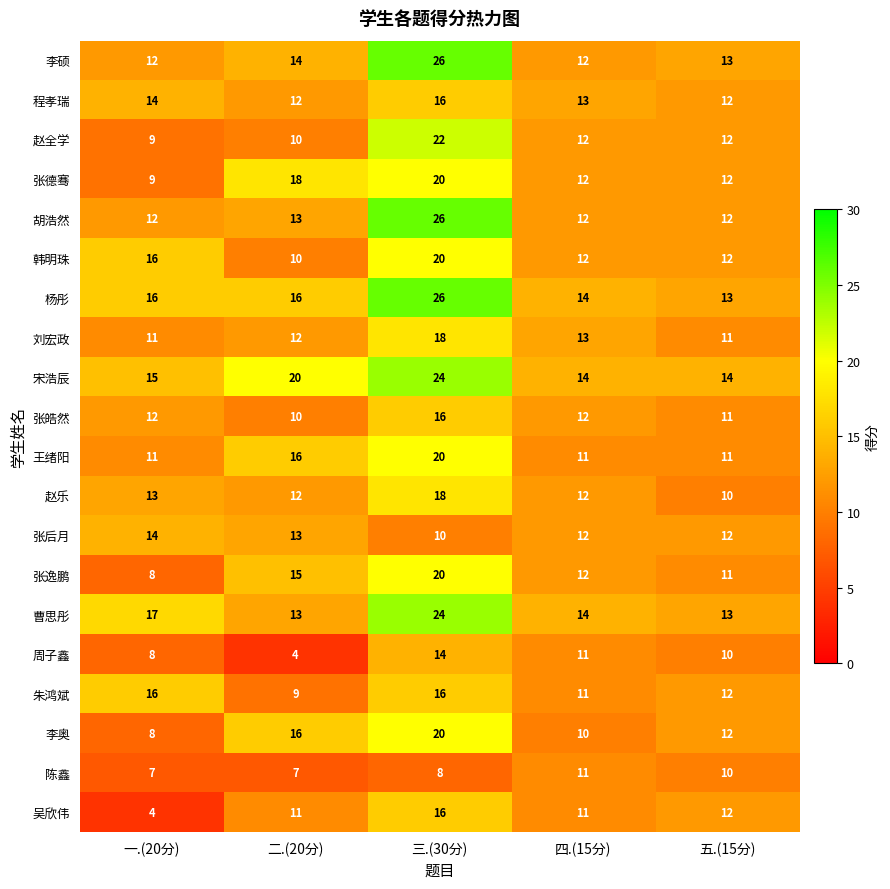

What is the difference between the highest and lowest values at 五.(15分)?

4